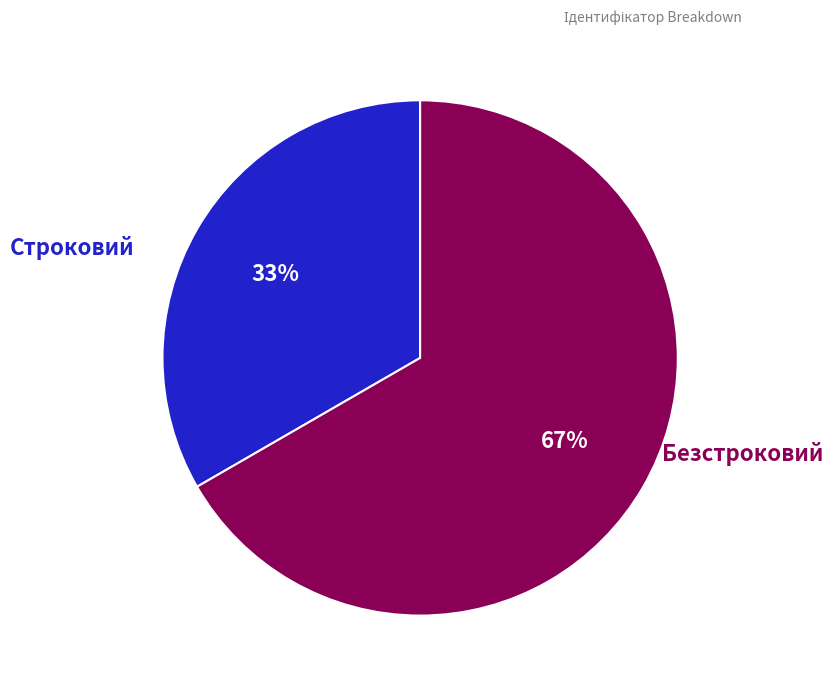

To the nearest percent, what is the average slice percentage?

50%